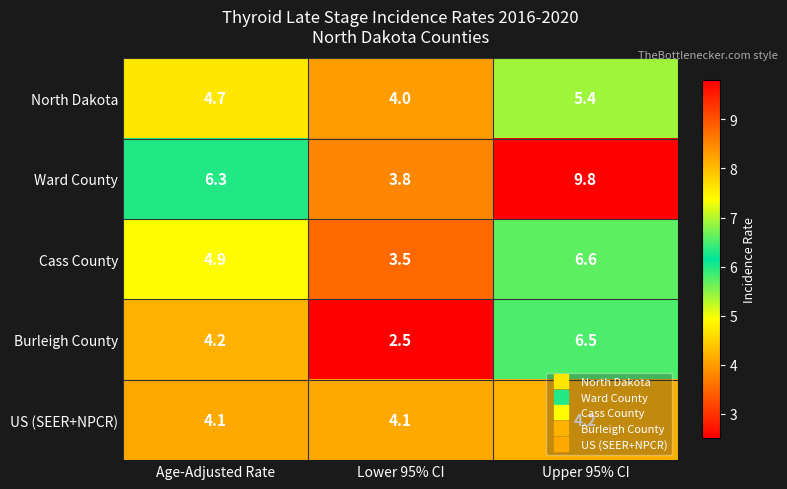

What is the approximate value of Ward County at Age-Adjusted Rate?

6.3